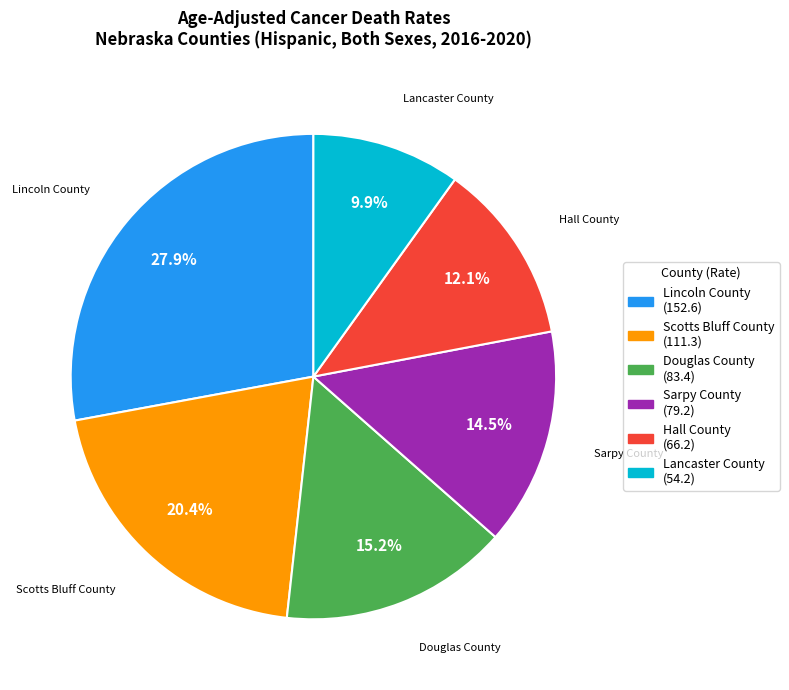

What is the ratio of the value at Scotts Bluff County to the value at Lancaster County?

2.1